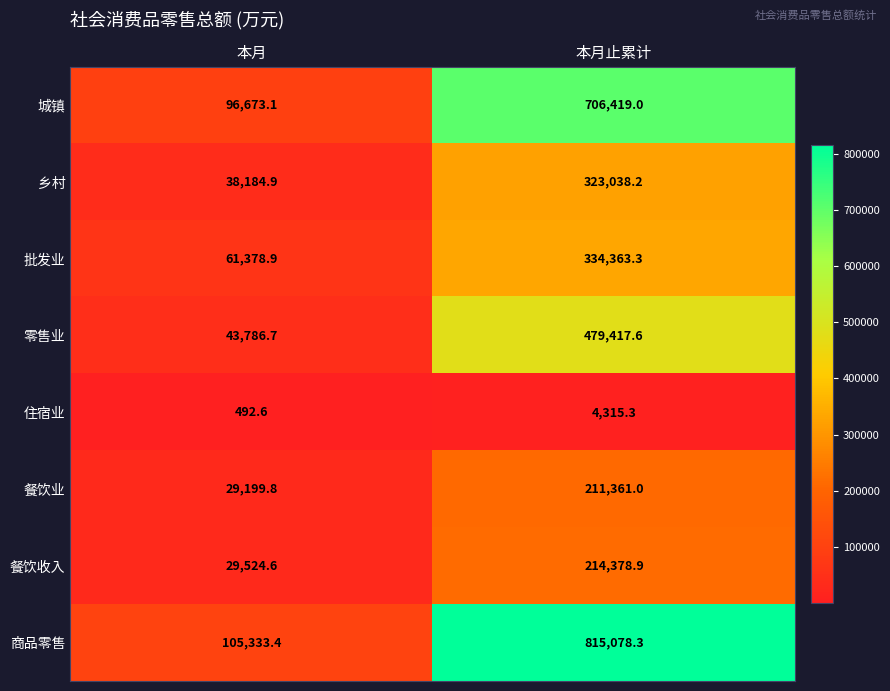

What is the average value of the 餐饮业 series?

120280.4